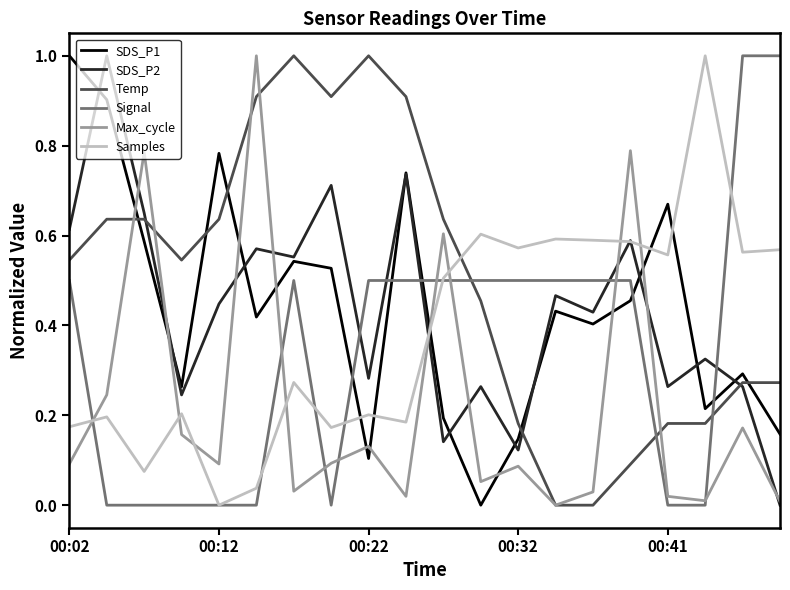

True or false: SDS_P1 and Signal cross at least once.

True